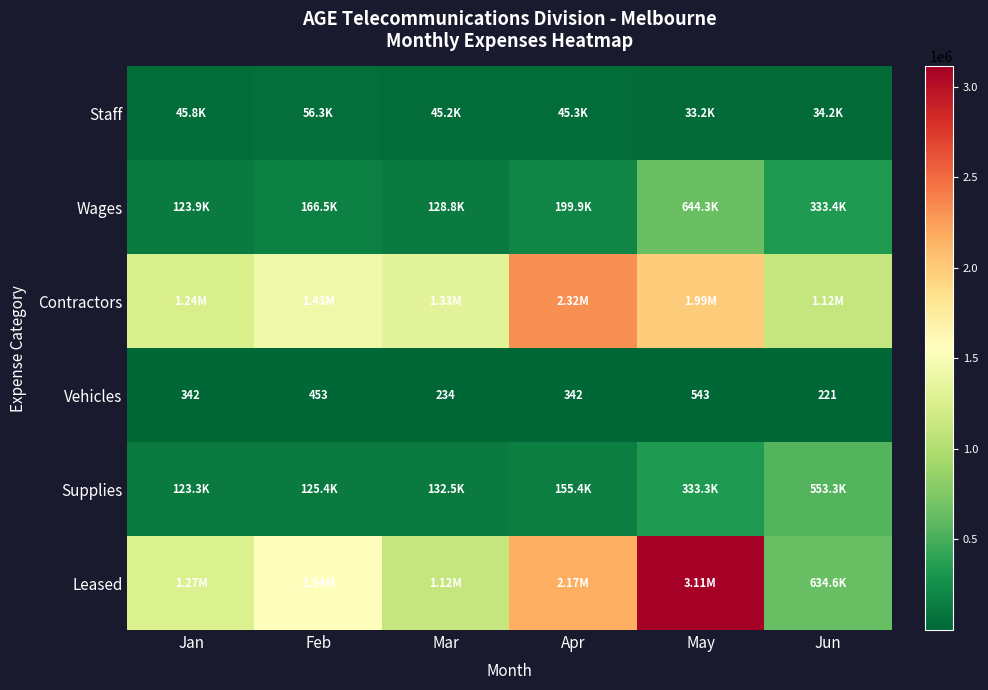

What is the average value of the Vehicles series?

356